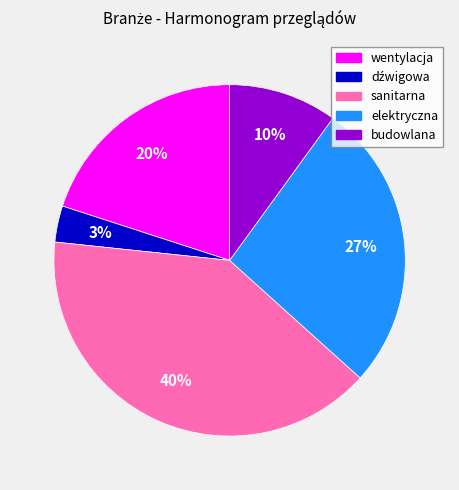

What is the ratio of the value at sanitarna to the value at elektryczna?

1.5